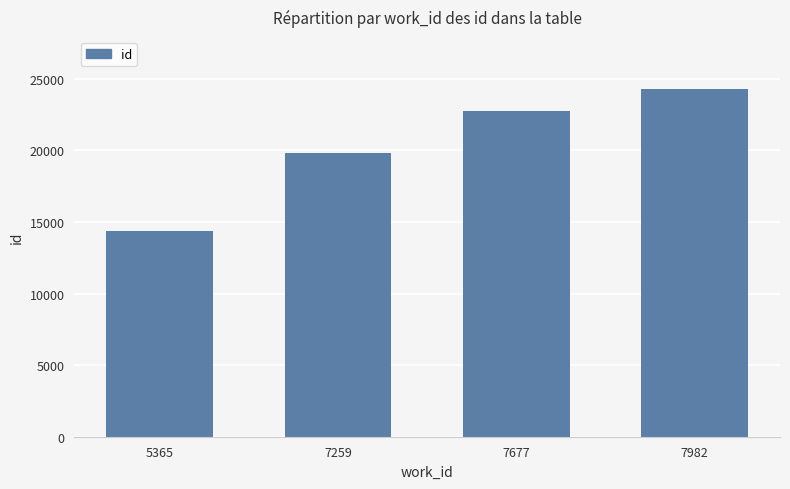

What is the difference between the values at 5365 and 7982?

9902